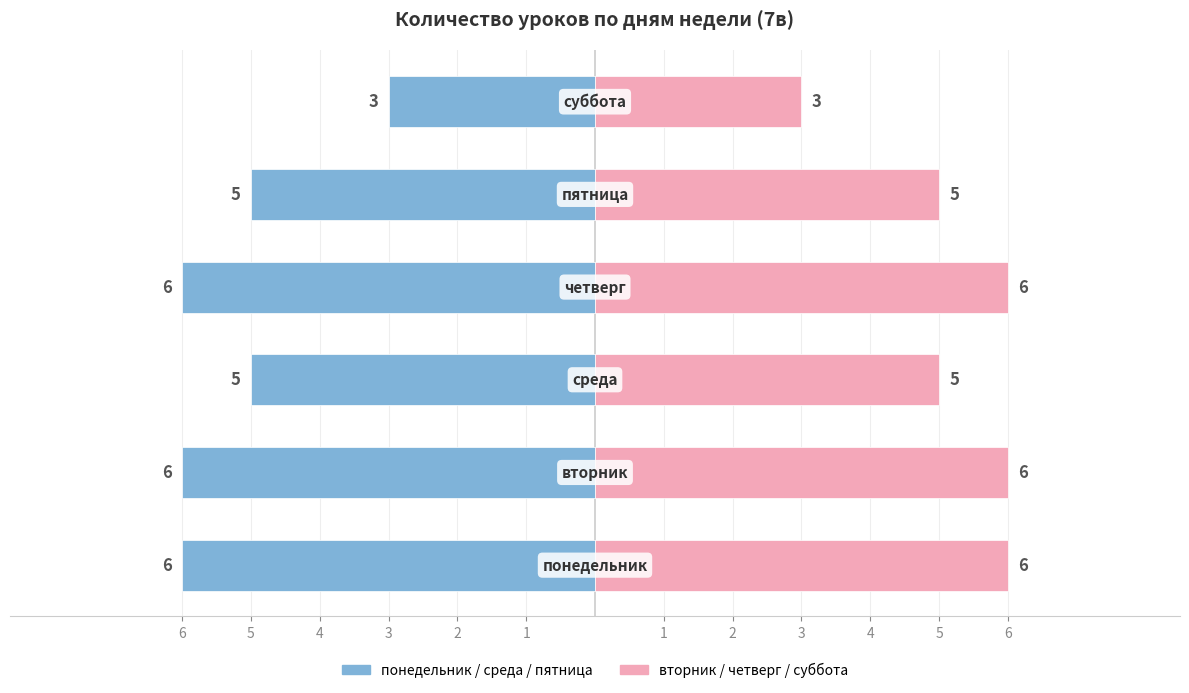

What is the value of the Уроков (дней) bar at the 3rd from the left?

-5